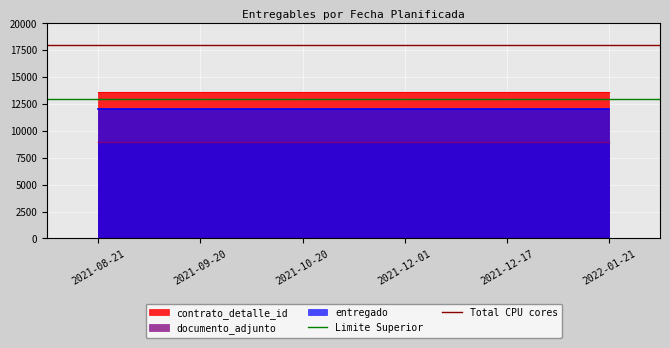

Is the value of Limite Superior at 2021-08-21 greater than the value of Total CPU cores at 2021-08-21?

No